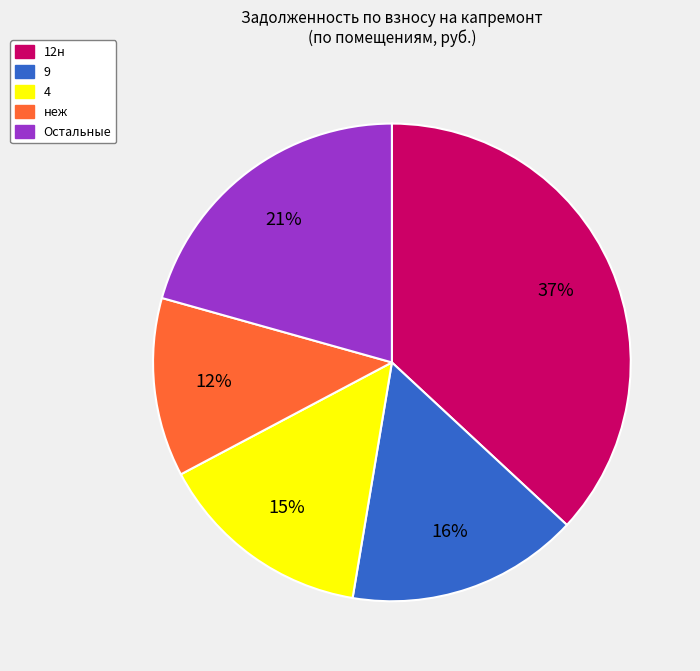

Does any single category account for the majority?

No